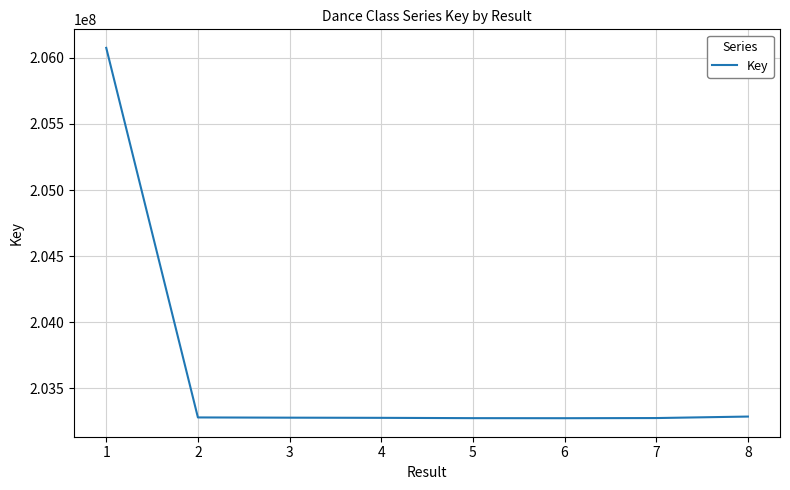

What value does the data have at 5, to the nearest 100?

203274500